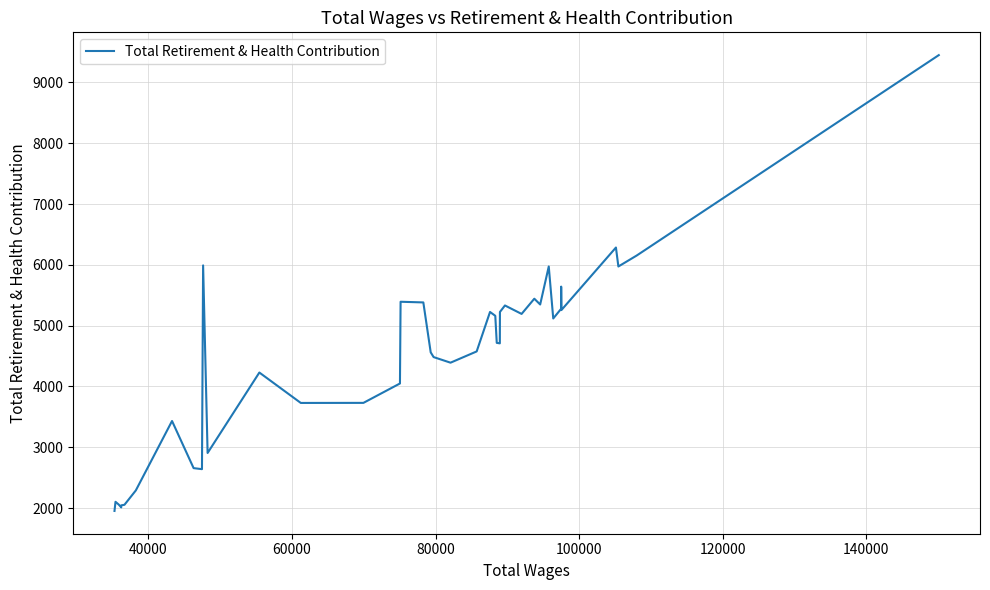

What is the difference between the maximum and minimum values?

7496